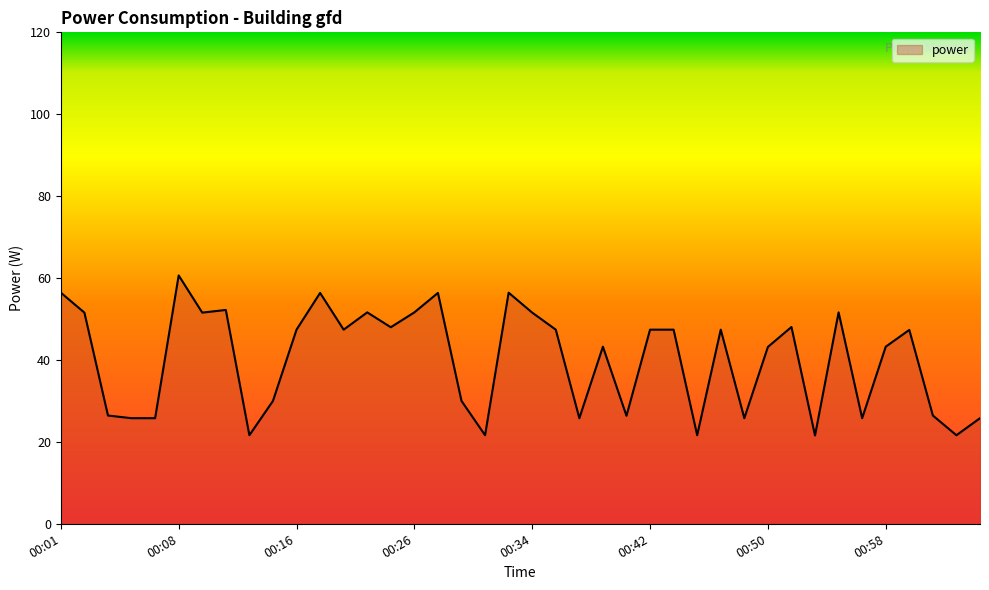

What is the difference between the maximum and minimum values?

39.1